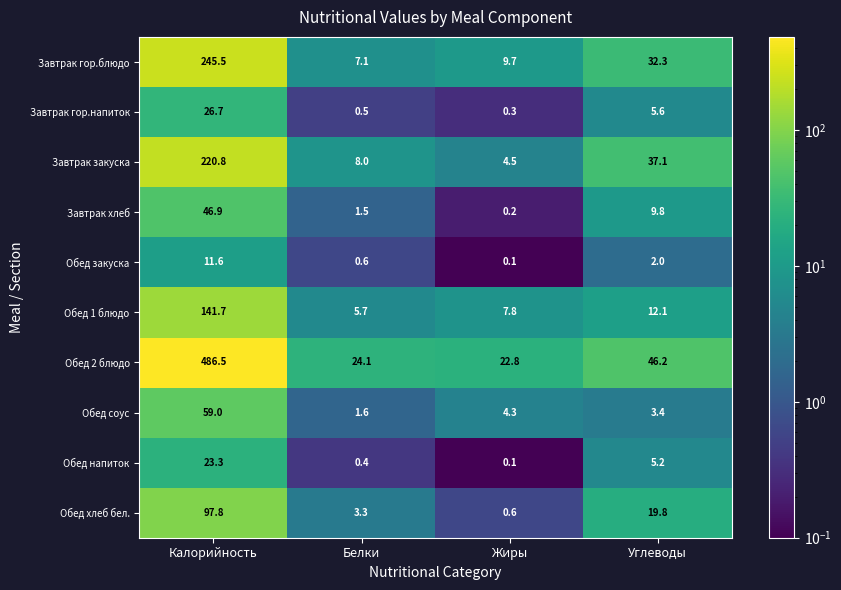

What is the difference between the second highest and second lowest values in the Обед хлеб бел. series?

16.5